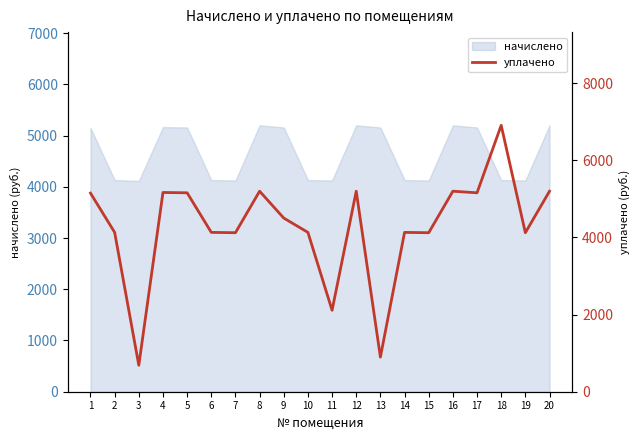

Between 18 and 6, which is larger?

18